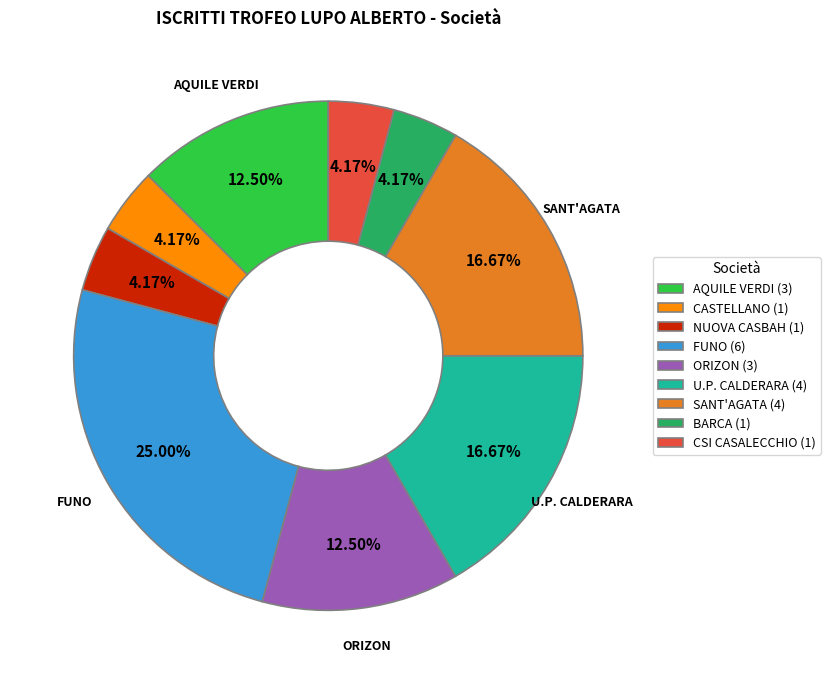

Approximately how many times larger is the value at AQUILE VERDI (3) compared to NUOVA CASBAH (1)?

3.0